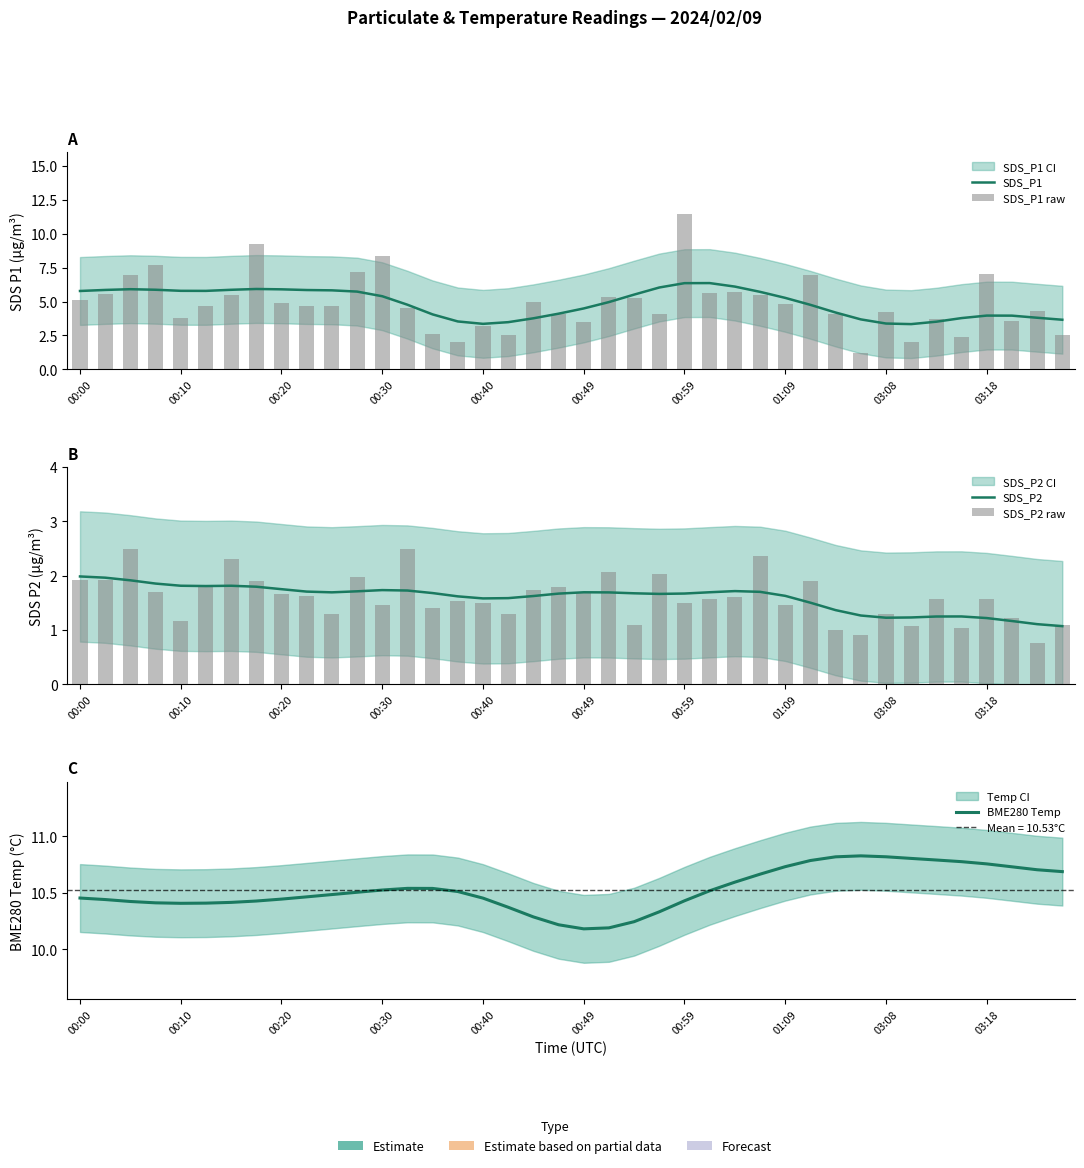

What is the label of the 26th bar from the right?

14